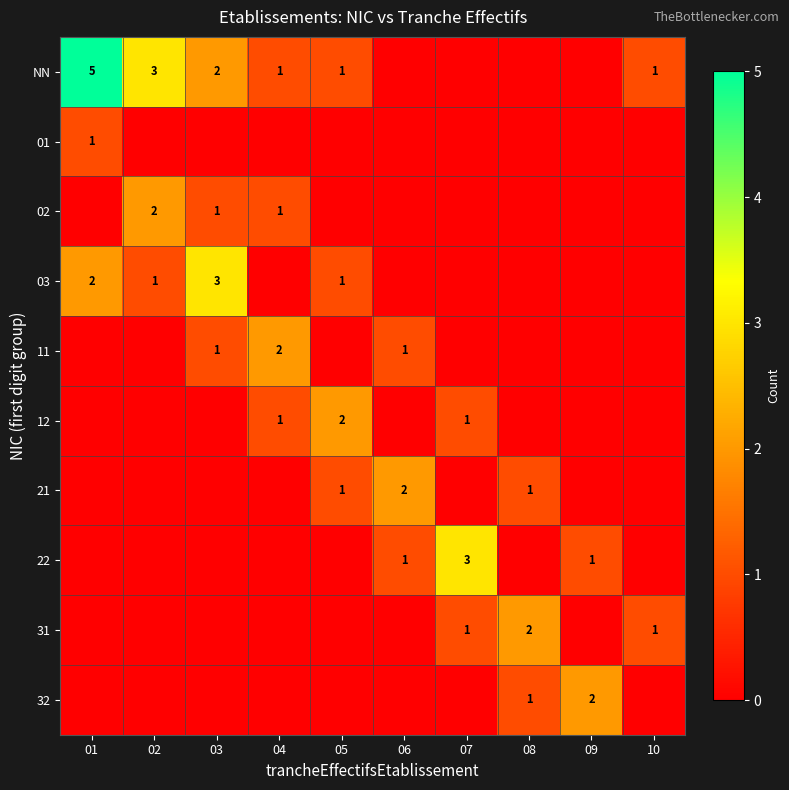

Is the value of 22 at 07 greater than the value of NN at 01?

No